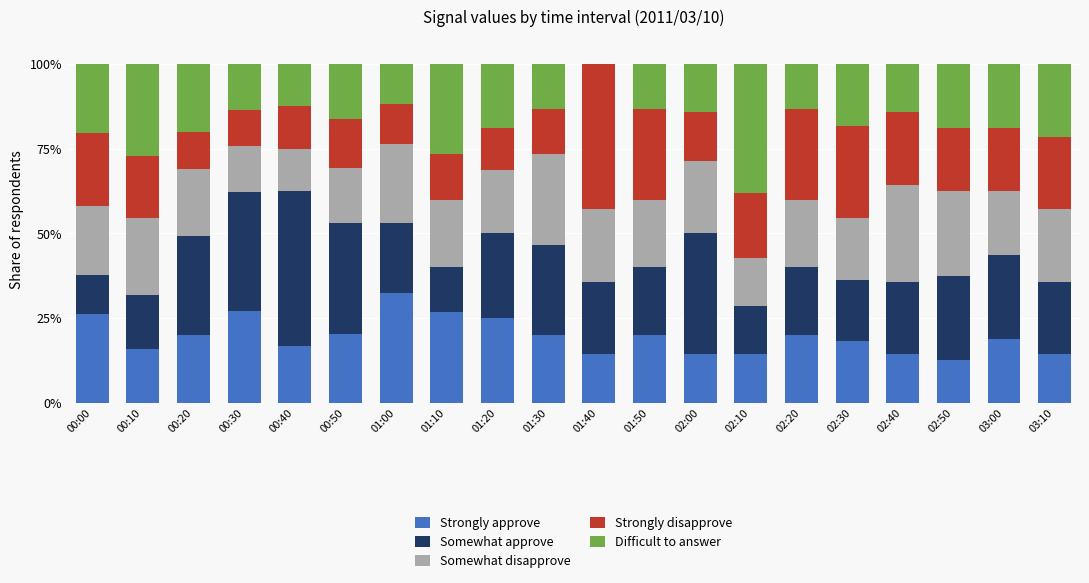

What is the total value across all series at 01:40?

100.0